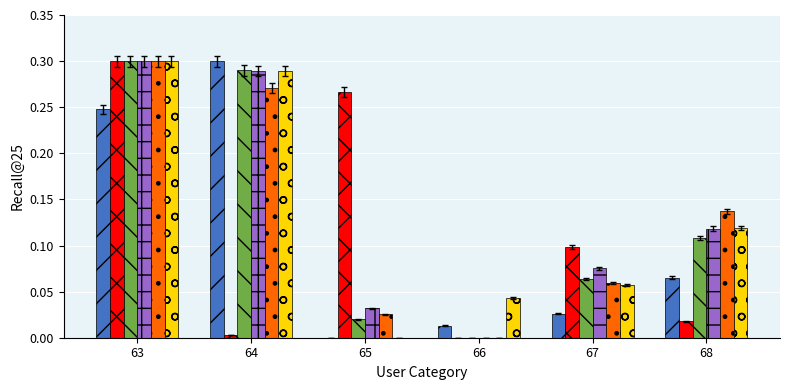

At which category is the sum across all series the highest?

63